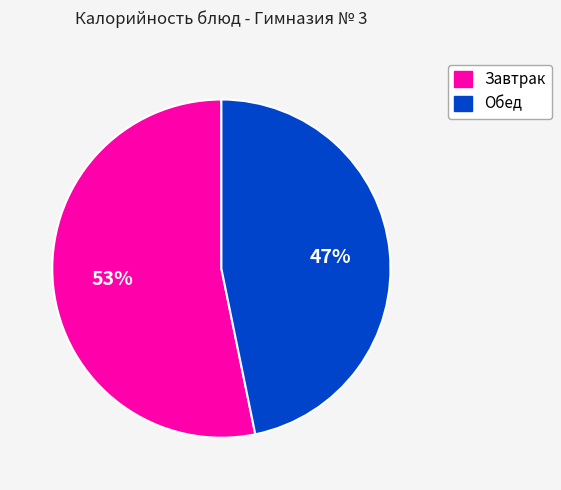

Is it true that Завтрак is 53% of the pie?

True